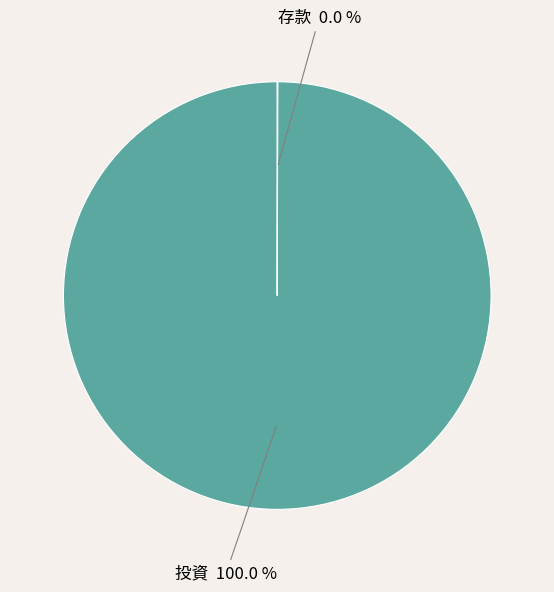

Which slice represents more than half of the pie?

投資